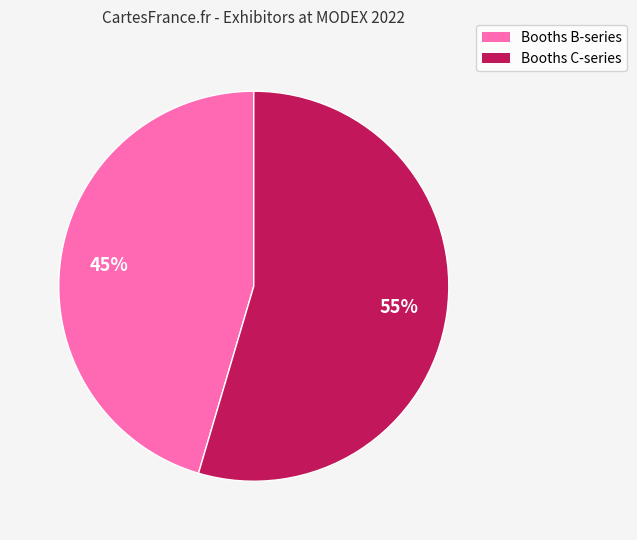

Rank the categories by value from highest to lowest.

Booths C-series, Booths B-series